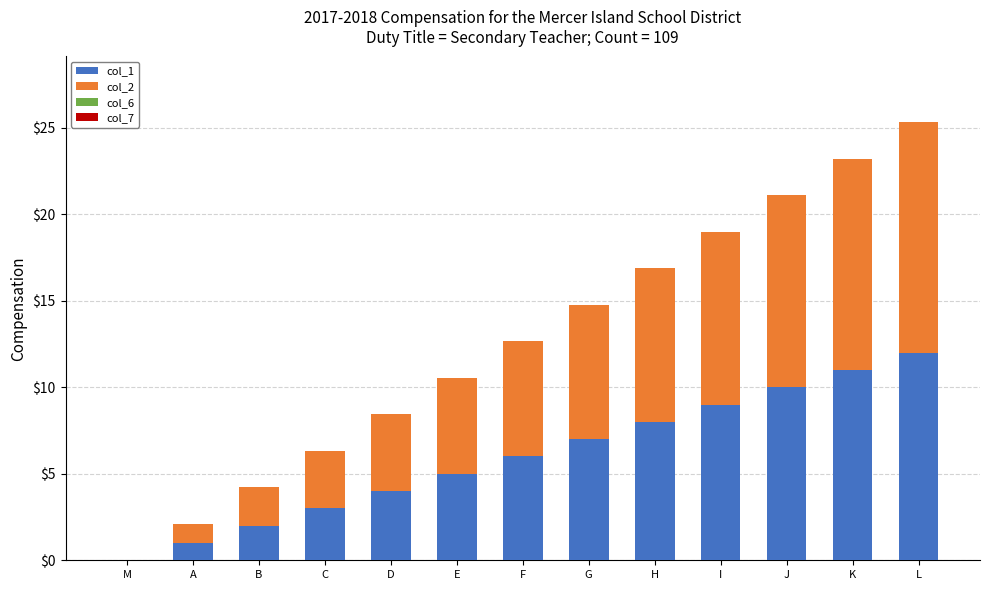

What is the label of the 9th bar from the right?

D